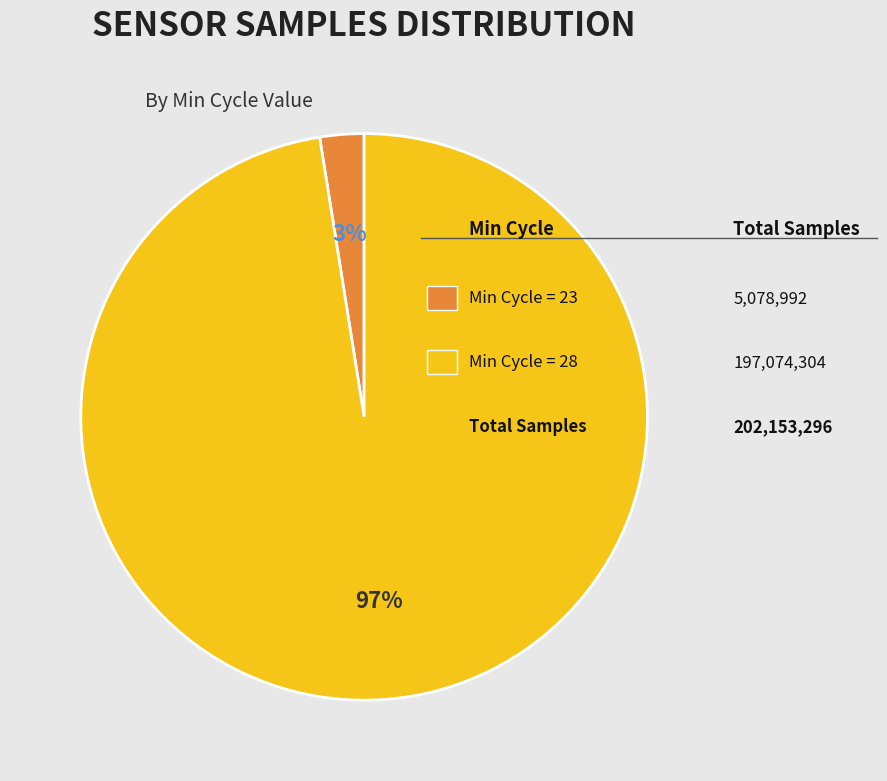

To the nearest percent, what is the average slice percentage?

50%